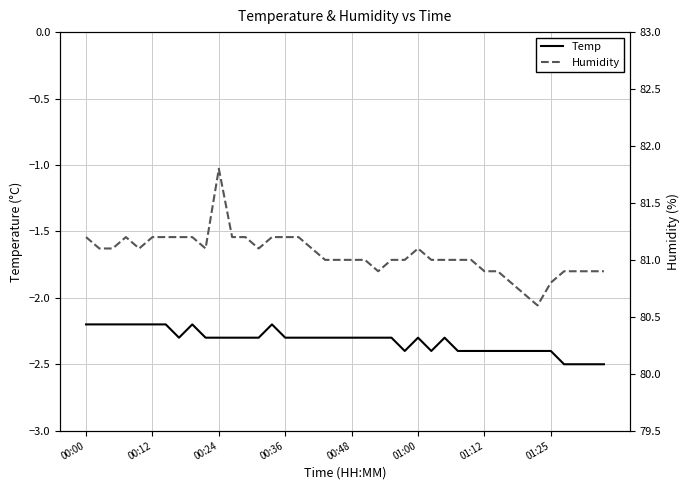

What is the label of the 24th point from the left?

23